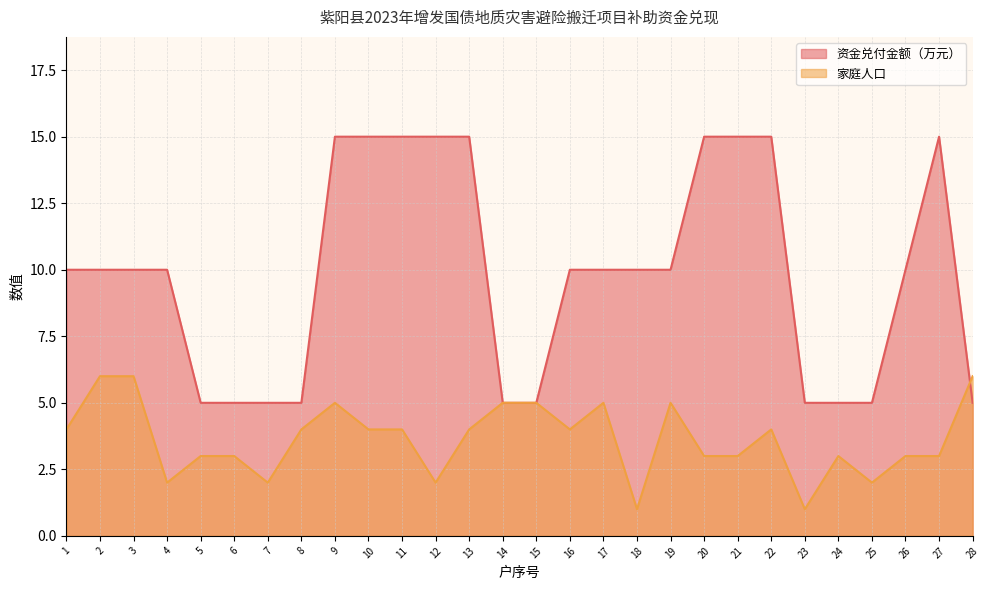

Which series has the widest spread of values?

资金兑付金额（万元）